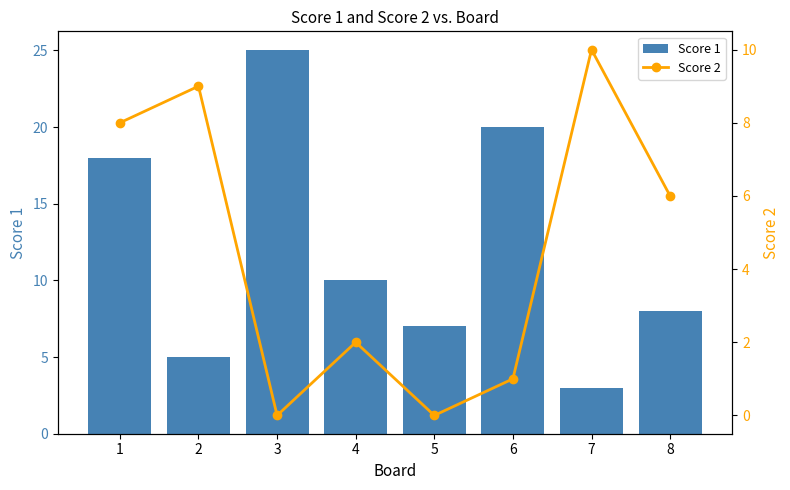

List the labels in order of Score 1 value, largest first.

3, 6, 1, 4, 8, 5, 2, 7